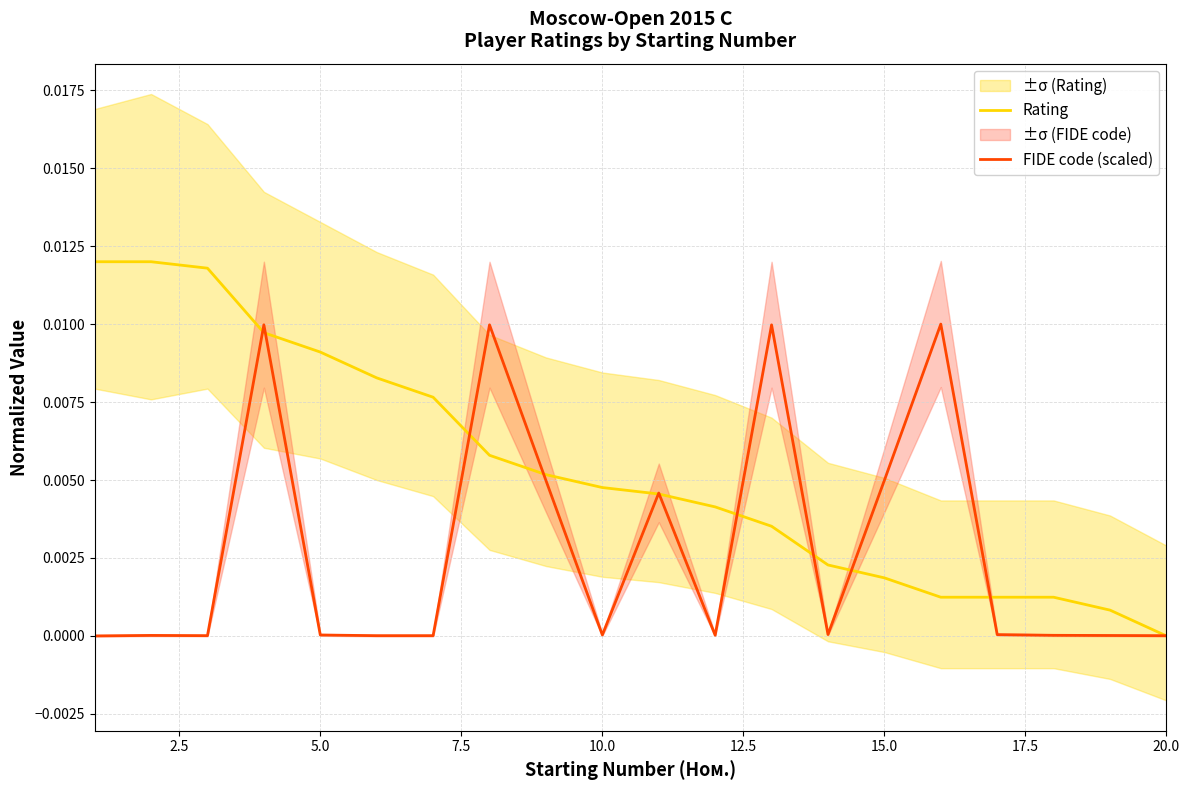

Which category has the lowest value in the Rating series?

20.0